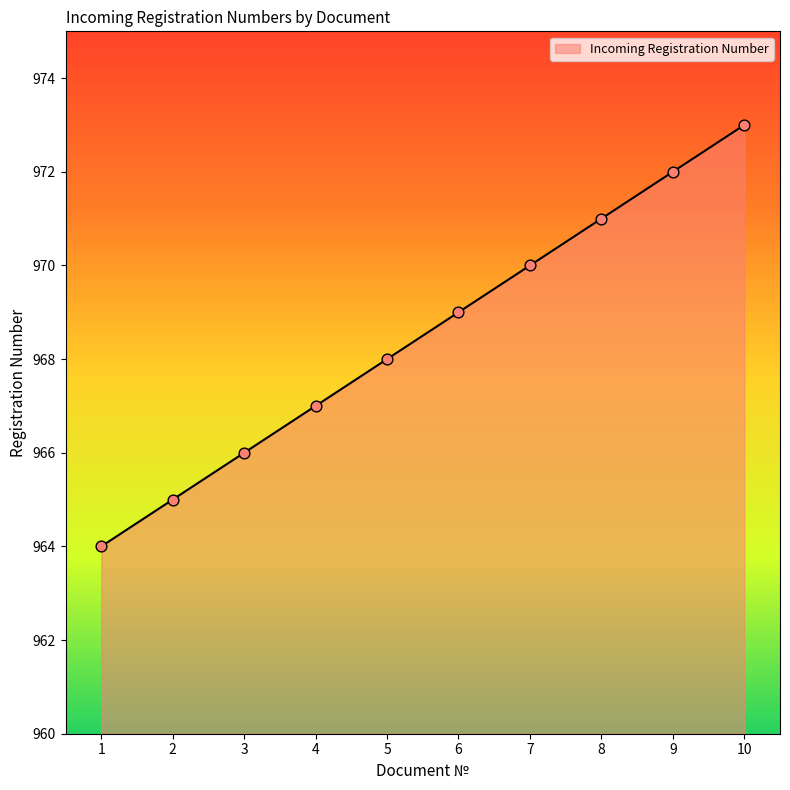

What is the change in value from 5 to 10?

+5